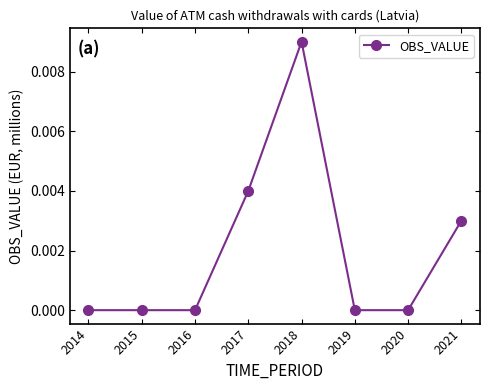

How many distinct data groups are displayed?

1